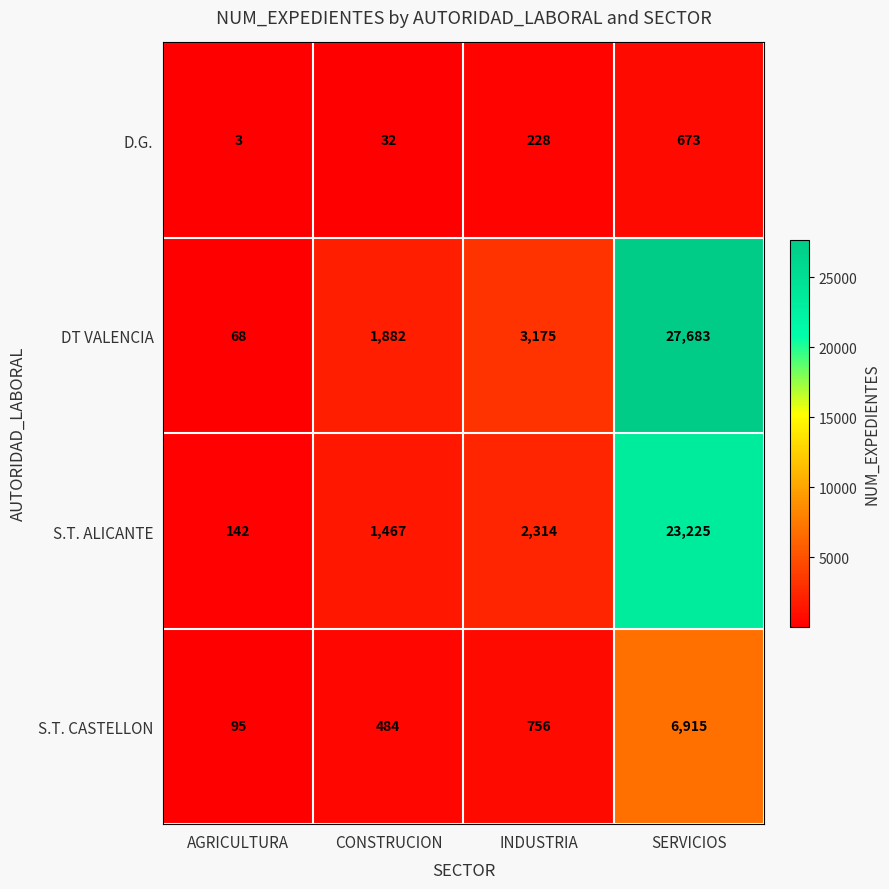

What is the total value across all series at INDUSTRIA?

6473